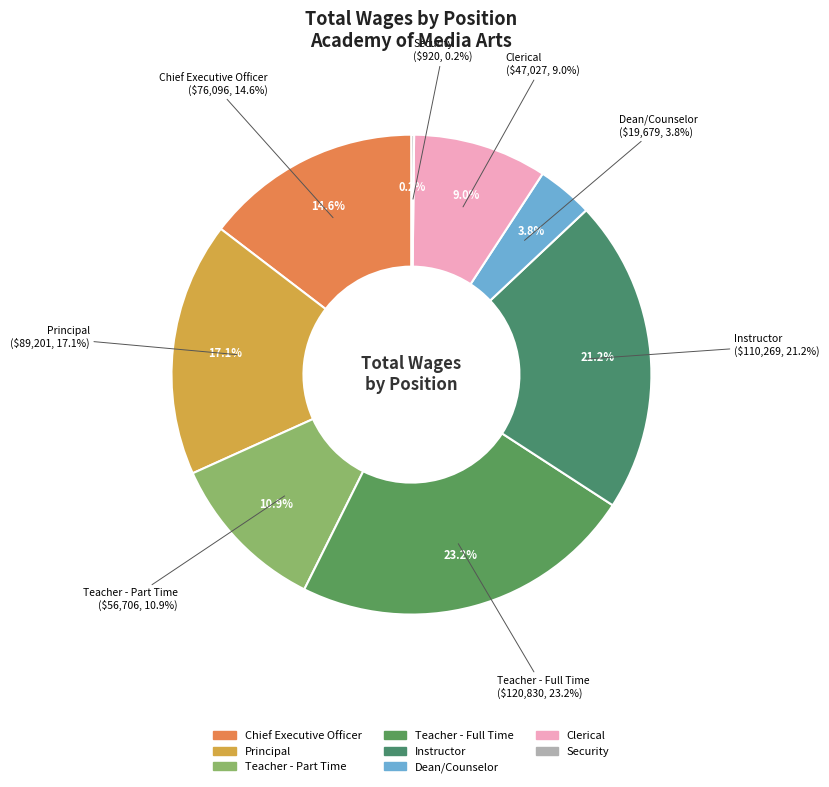

Is the sum of Teacher - Part Time and Security greater than half?

No